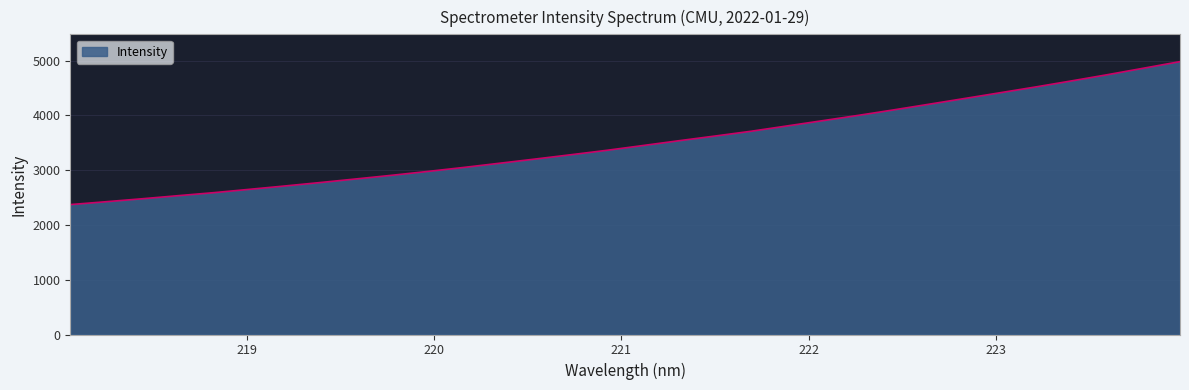

What is the difference between the maximum and minimum values?

2610.5